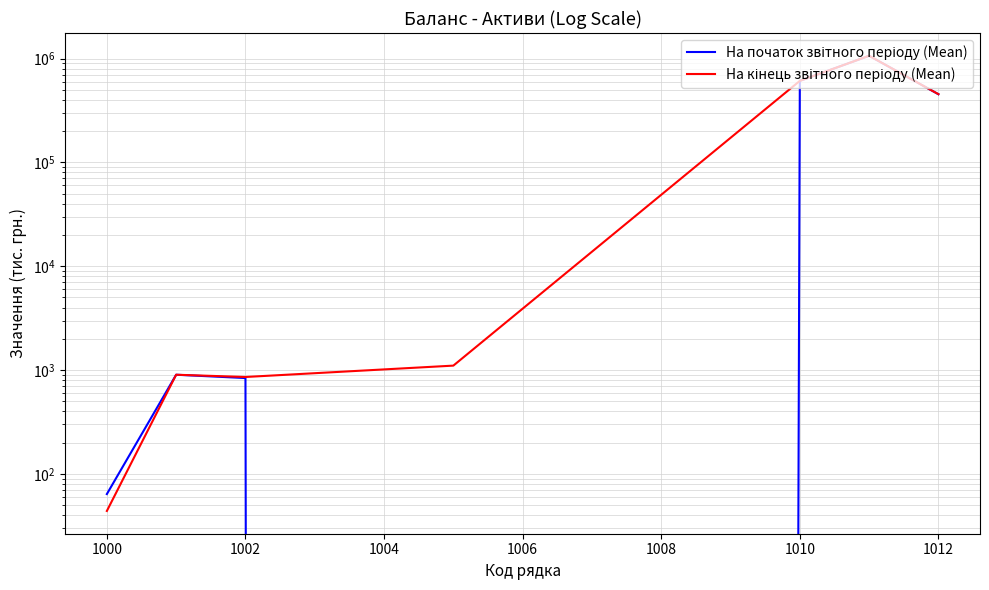

Which series has the widest spread of values?

На кінець звітного періоду (Mean)